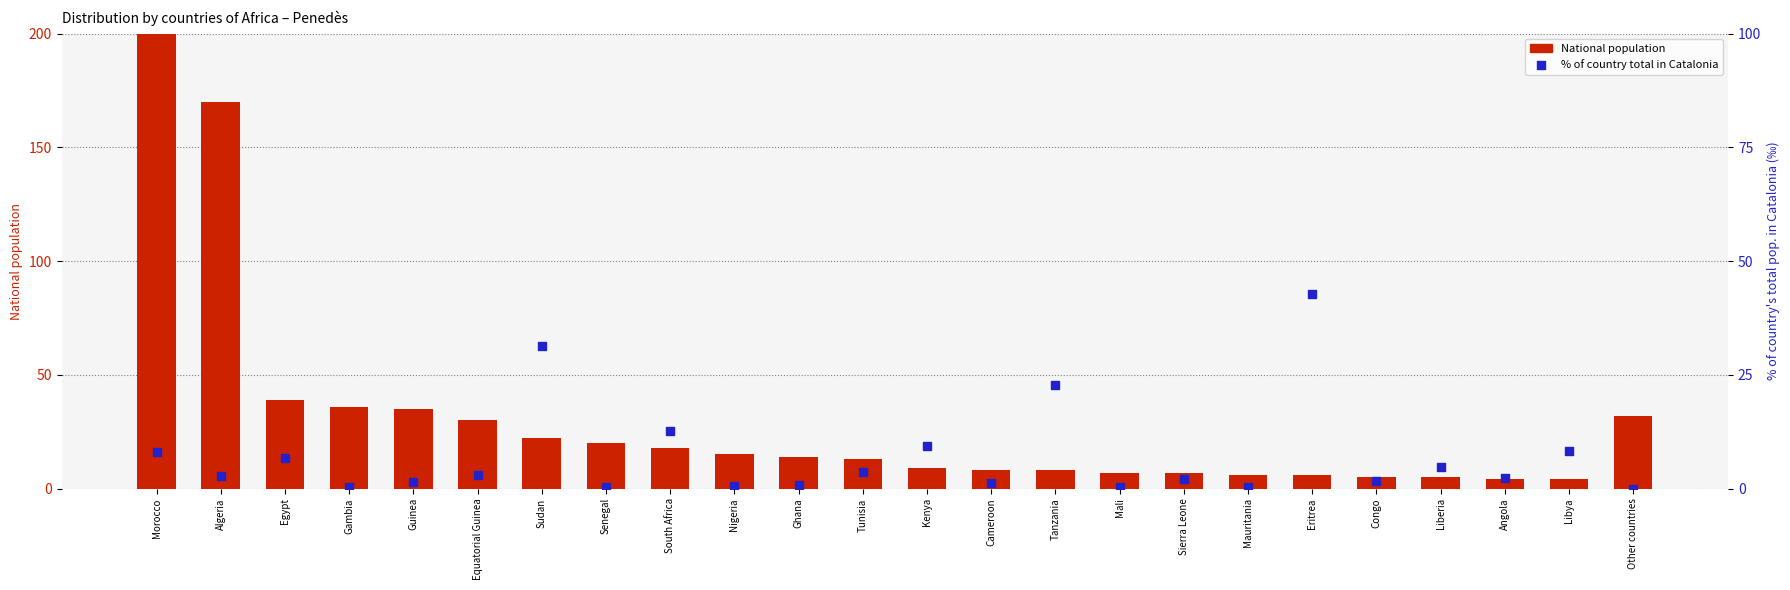

Which series contains the highest Y value?

National population